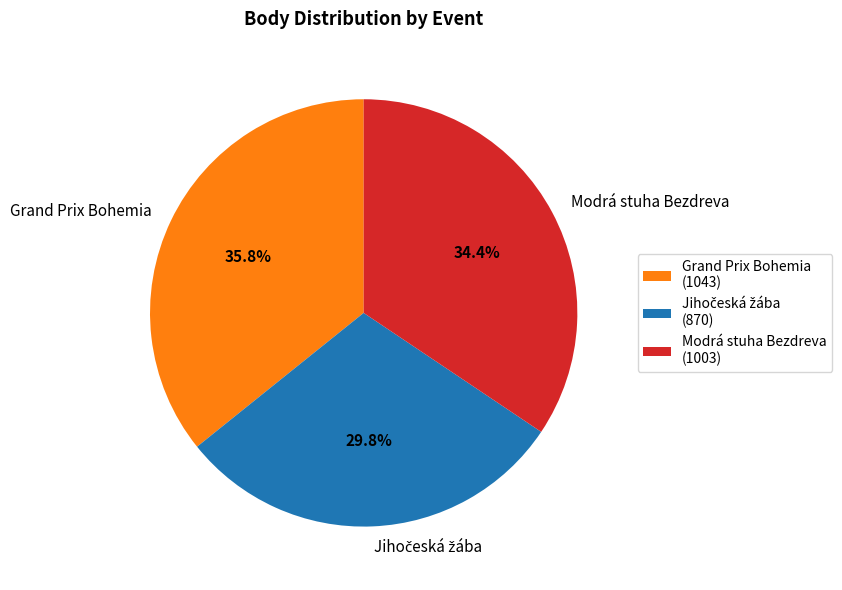

Combined, what portion of the pie is Grand Prix Bohemia and Modrá stuha Bezdreva?

70.2%